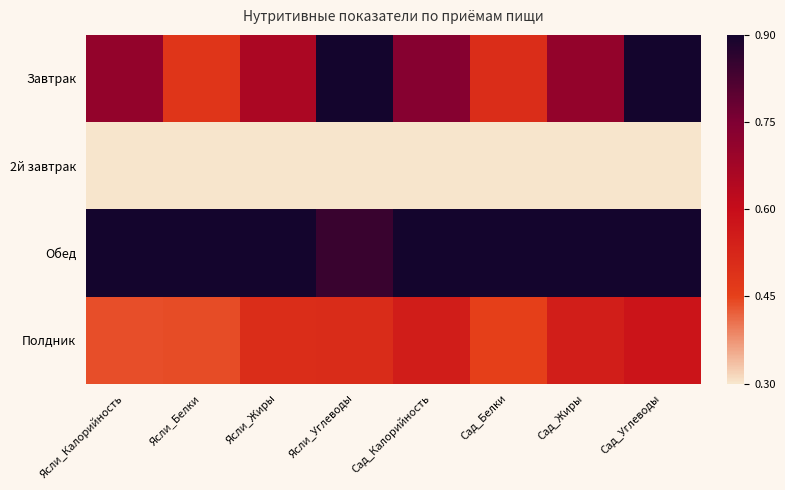

Reading left to right, what are all the values shown in this chart?

Завтрак: Ясли_Калорийность=0.7	Ясли_Белки=0.3	Ясли_Жиры=0.6	Ясли_Углеводы=1.0	Сад_Калорийность=0.7	Сад_Белки=0.3	Сад_Жиры=0.7	Сад_Углеводы=1.0
2й завтрак: Ясли_Калорийность=0.0	Ясли_Белки=0.0	Ясли_Жиры=0.0	Ясли_Углеводы=0.0	Сад_Калорийность=0.0	Сад_Белки=0.0	Сад_Жиры=0.0	Сад_Углеводы=0.0
Обед: Ясли_Калорийность=1.0	Ясли_Белки=1.0	Ясли_Жиры=1.0	Ясли_Углеводы=0.9	Сад_Калорийность=1.0	Сад_Белки=1.0	Сад_Жиры=1.0	Сад_Углеводы=1.0
Полдник: Ясли_Калорийность=0.2	Ясли_Белки=0.2	Ясли_Жиры=0.3	Ясли_Углеводы=0.3	Сад_Калорийность=0.4	Сад_Белки=0.3	Сад_Жиры=0.4	Сад_Углеводы=0.5